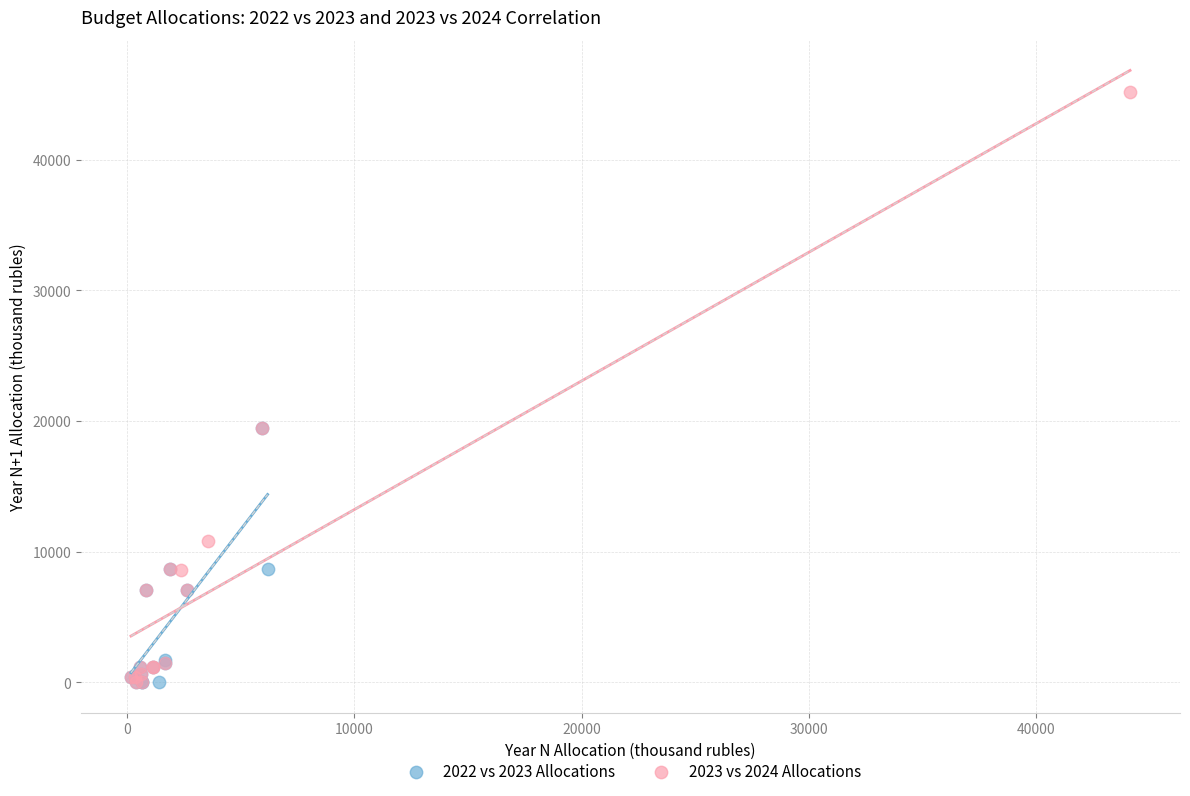

Which series has the largest Y range (max minus min)?

2023 vs 2024 Allocations